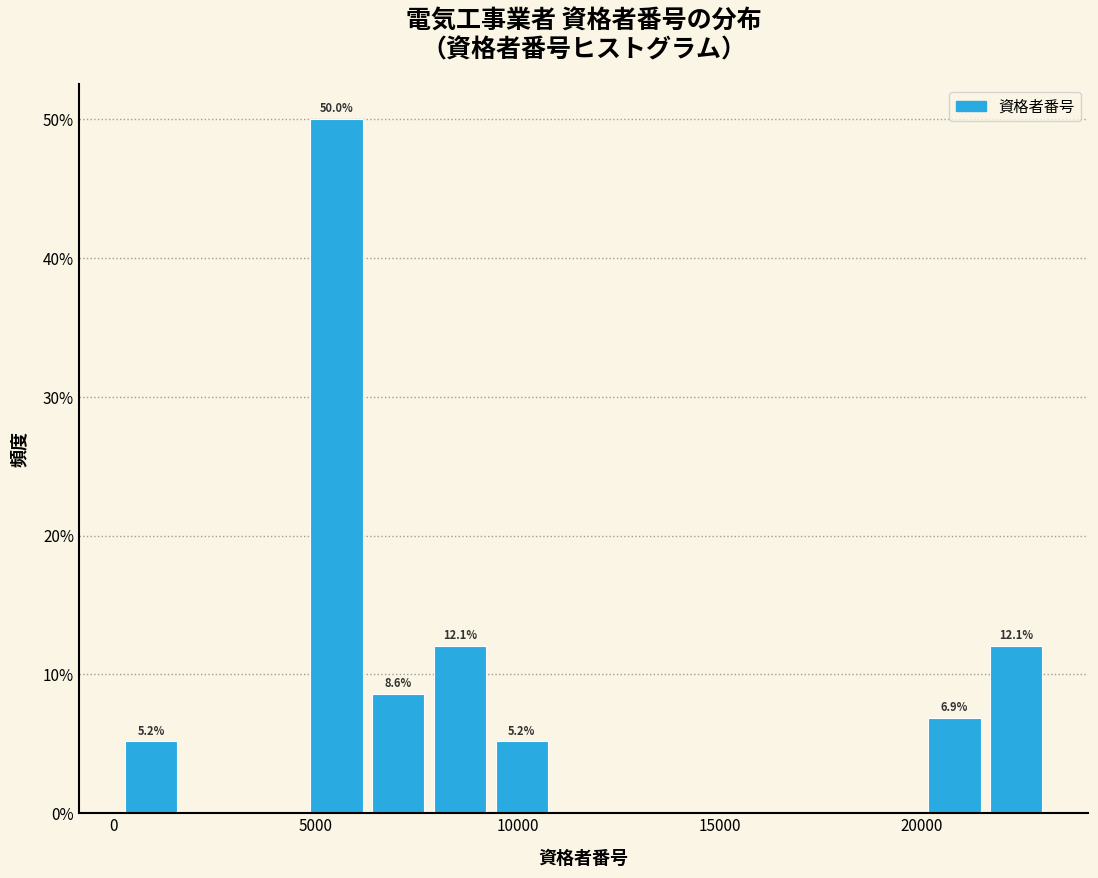

Read against the x-axis, roughly where is the centre of the tallest bar?

5500